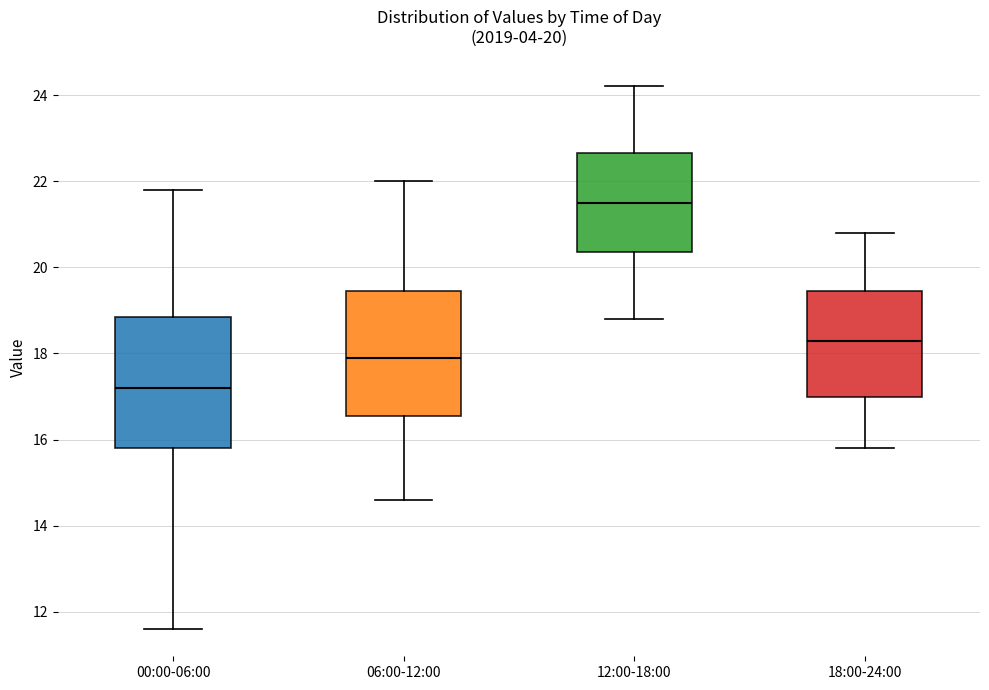

Which box's median line is the highest?

12:00-18:00